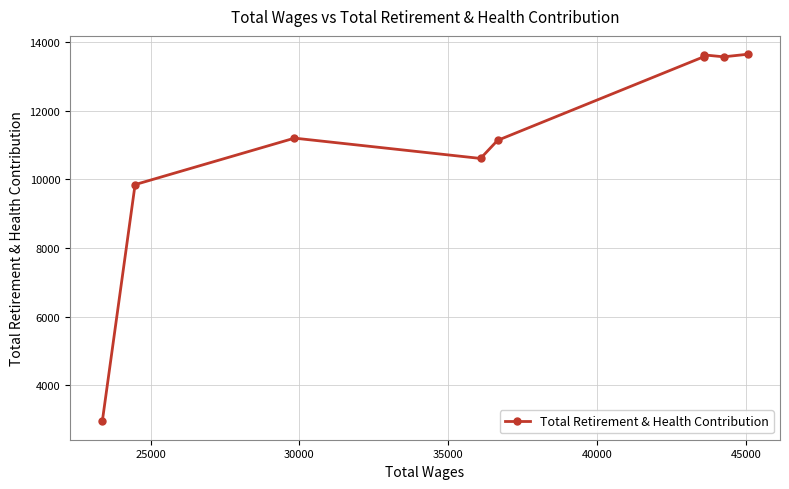

How many interior local valleys (lower than both neighbors) does the data have?

2